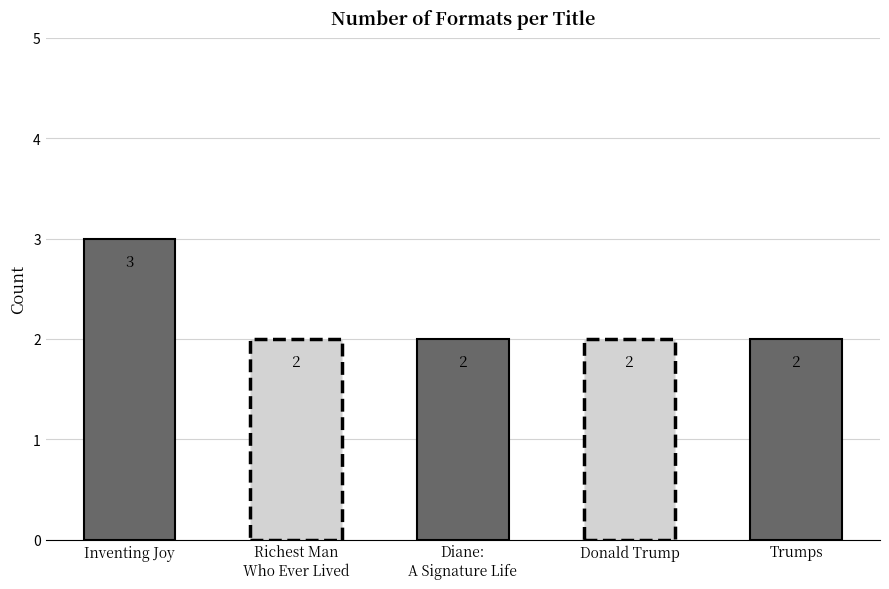

Approximately how many times larger is the value at Donald Trump compared to Trumps?

1.0